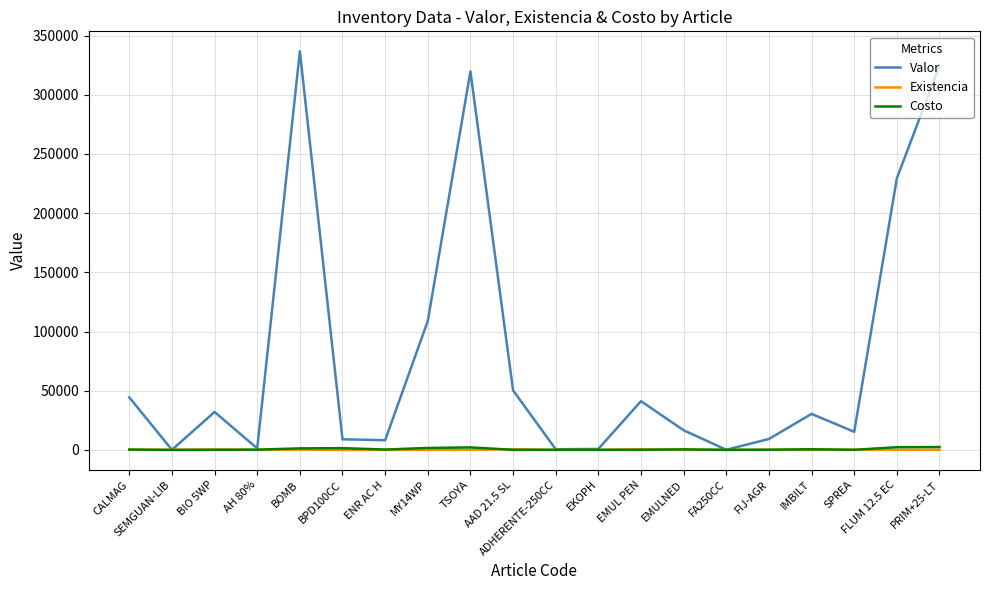

How many categories are shown in the chart?

20